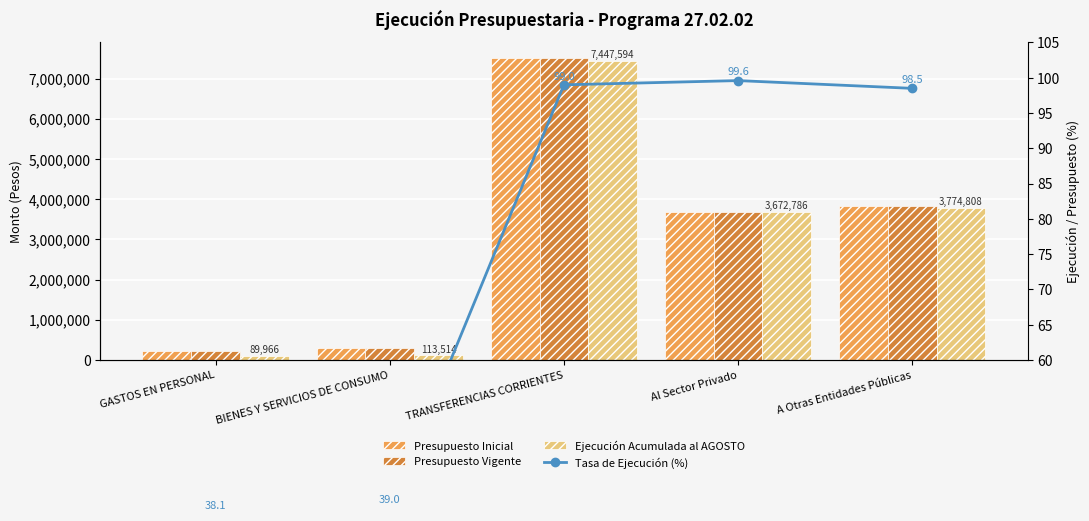

What is the label of the 1st bar from the right?

A Otras Entidades Públicas